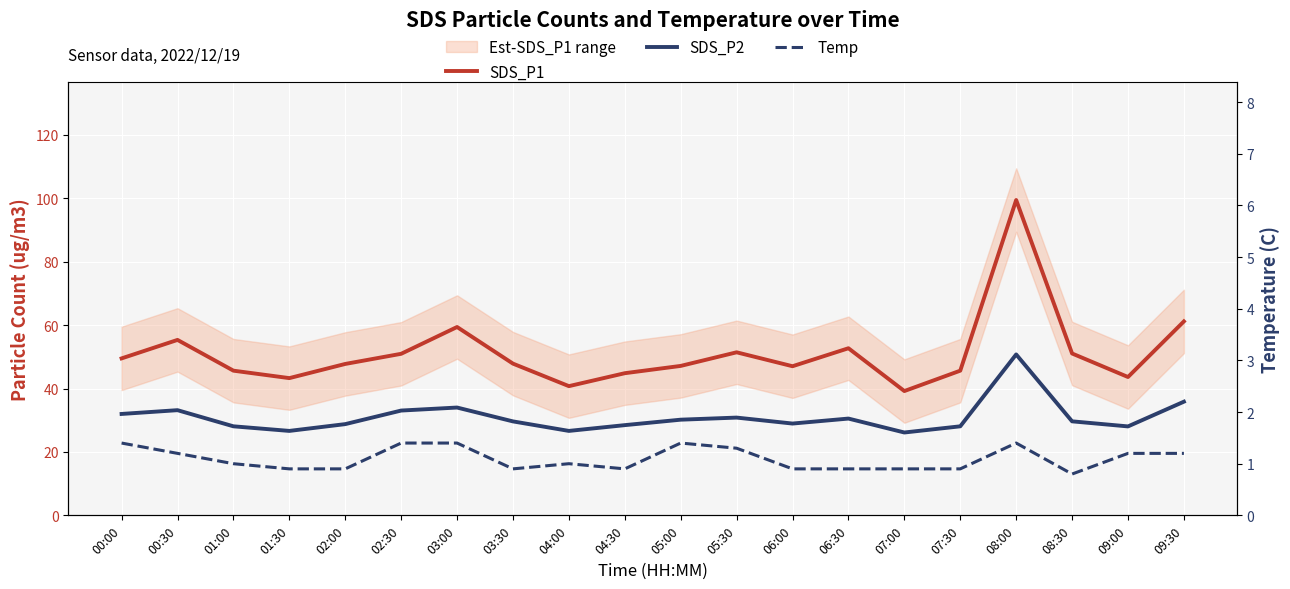

True or false: SDS_P2 and Temp intersect in this chart.

False